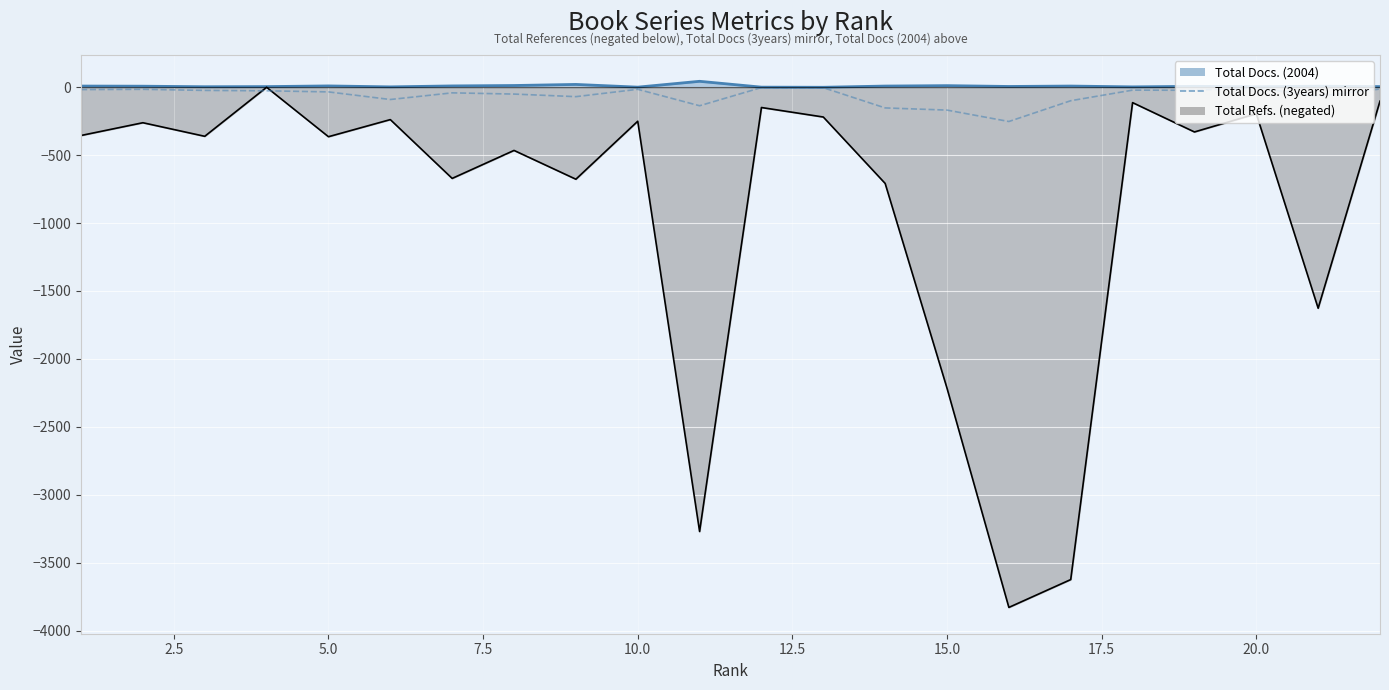

True or false: there are more than 2 points higher than both neighbors.

True